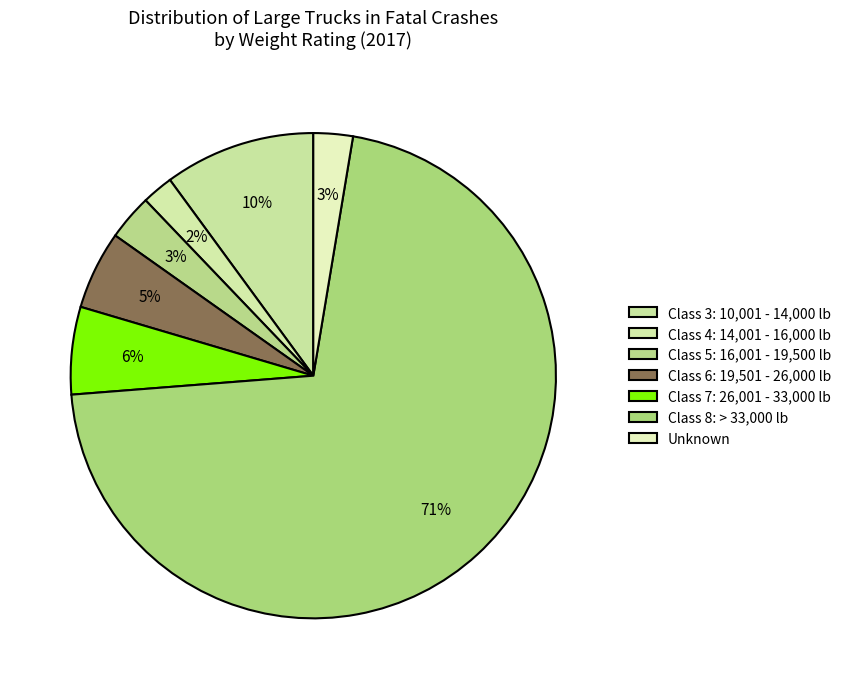

True or false: Class 3: 10,001 - 14,000 lb accounts for 10% of the total.

True